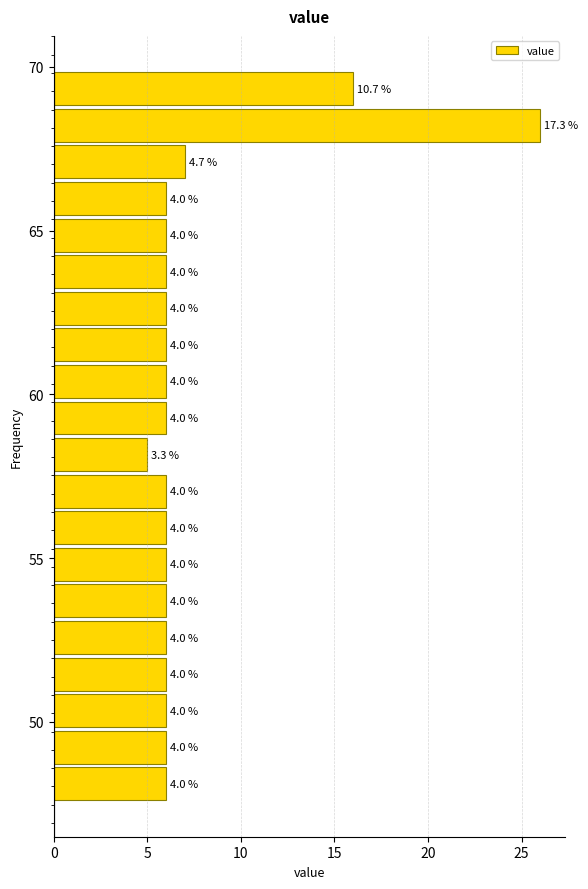

Read against the y-axis, roughly where is the centre of the longest bar?

68.0